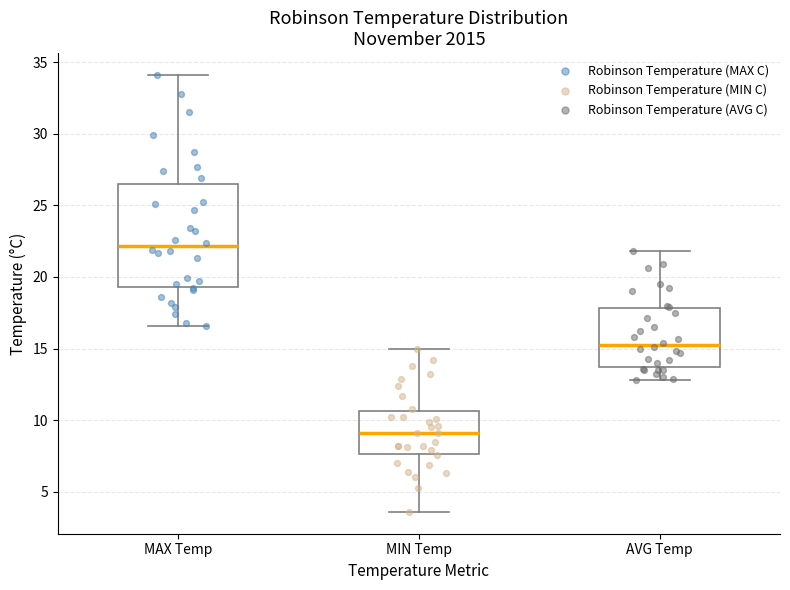

Comparing the boxes themselves (not the whiskers), which one is the tallest?

MAX Temp